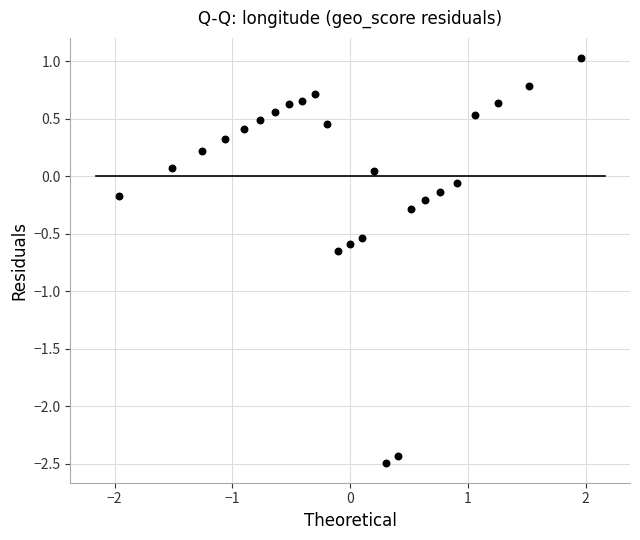

What is the range of Y values (max minus min)?

3.5